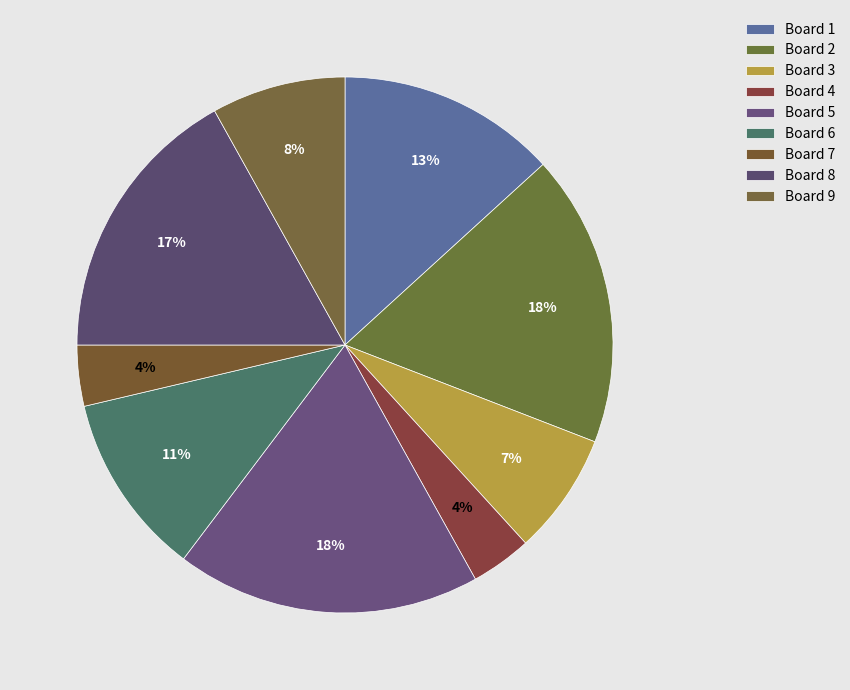

How many slices are in this pie chart?

9